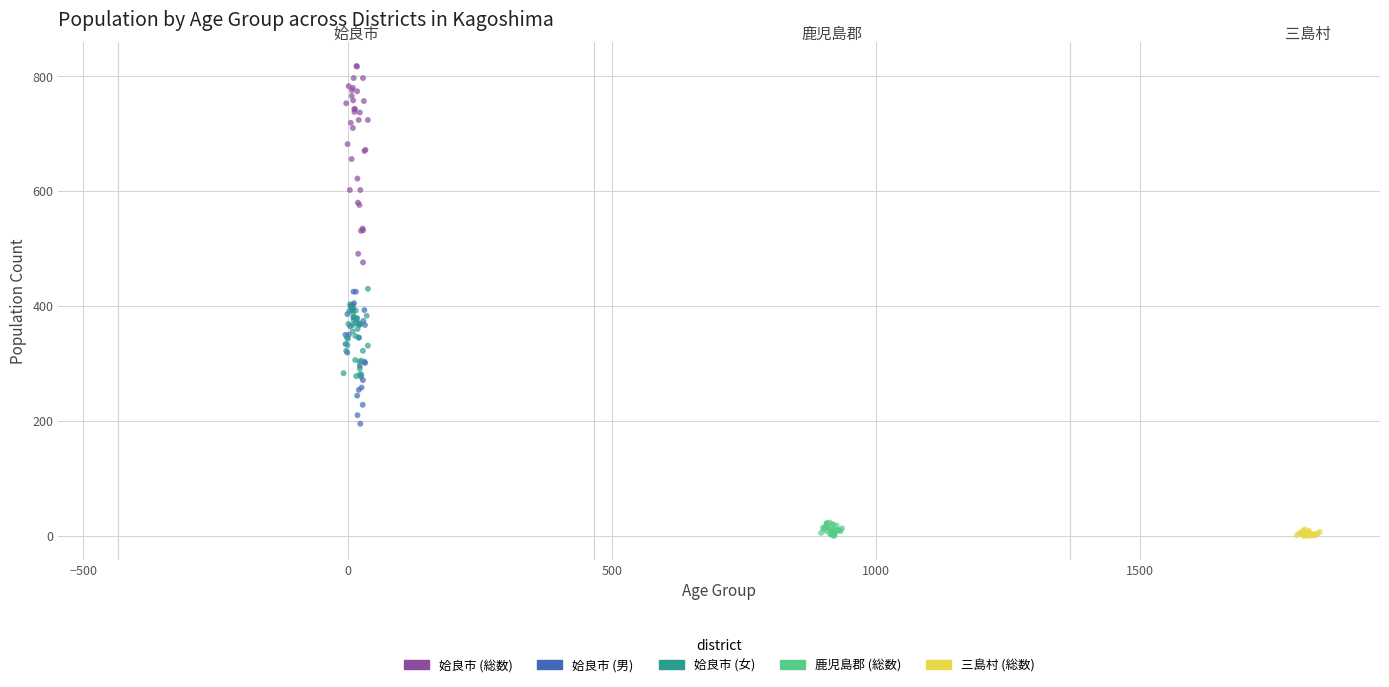

Which series reaches the maximum Y coordinate?

姶良市 (総数)